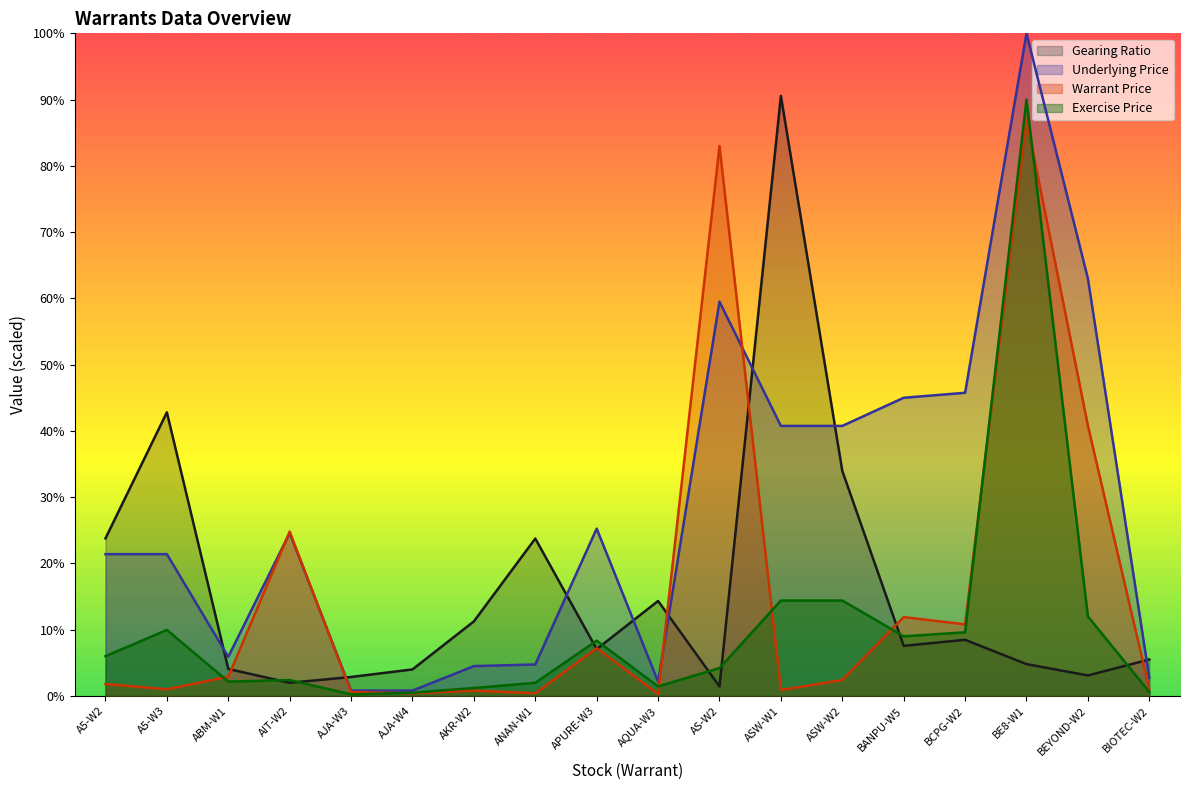

Which category has the highest value across all series?

BE8-W1